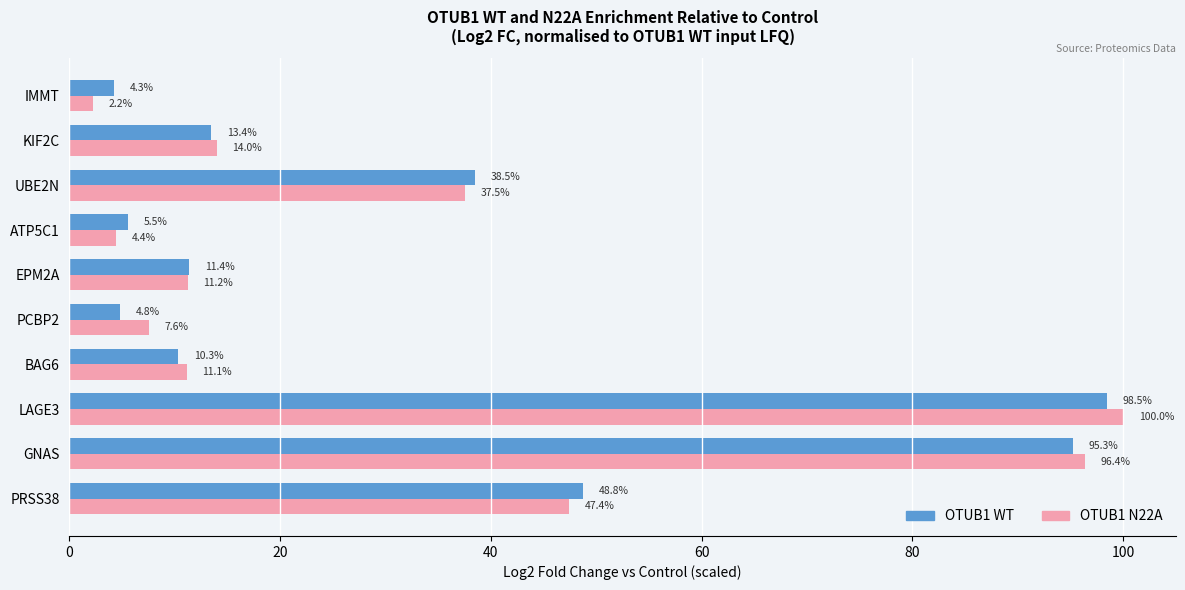

Which series has the widest spread of values?

OTUB1 N22A